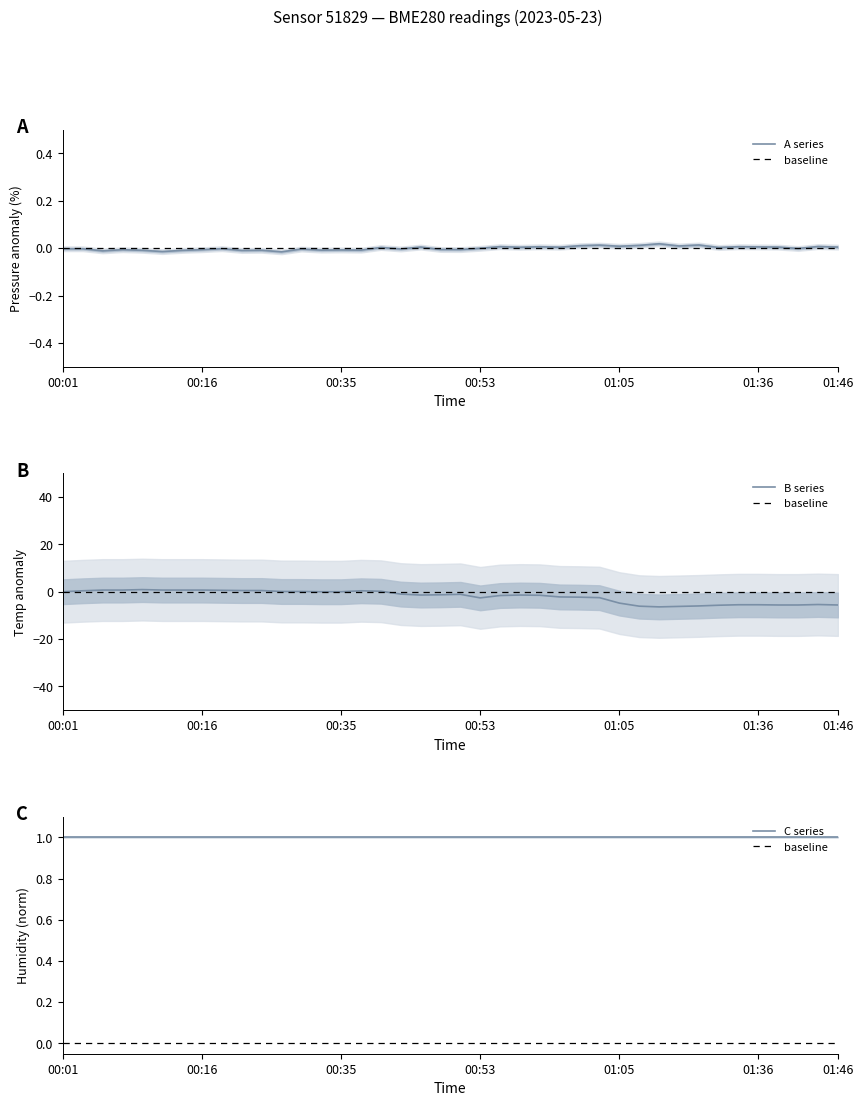

True or false: temperature has more than 2 points higher than both neighbors.

True